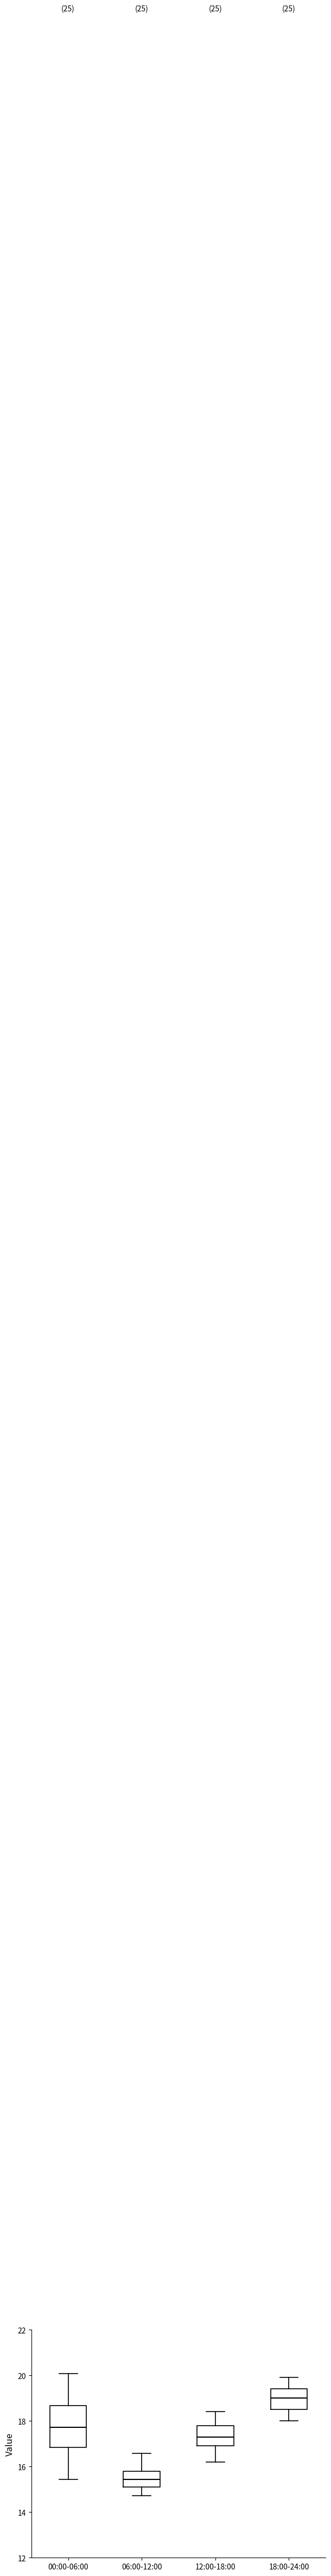

Which box has the highest median line?

18:00-24:00